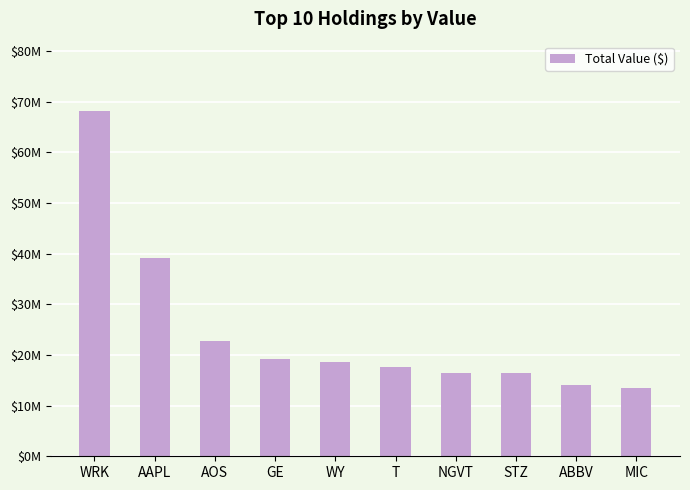

Rank the categories by value from highest to lowest.

WRK, AAPL, AOS, GE, WY, T, NGVT, STZ, ABBV, MIC